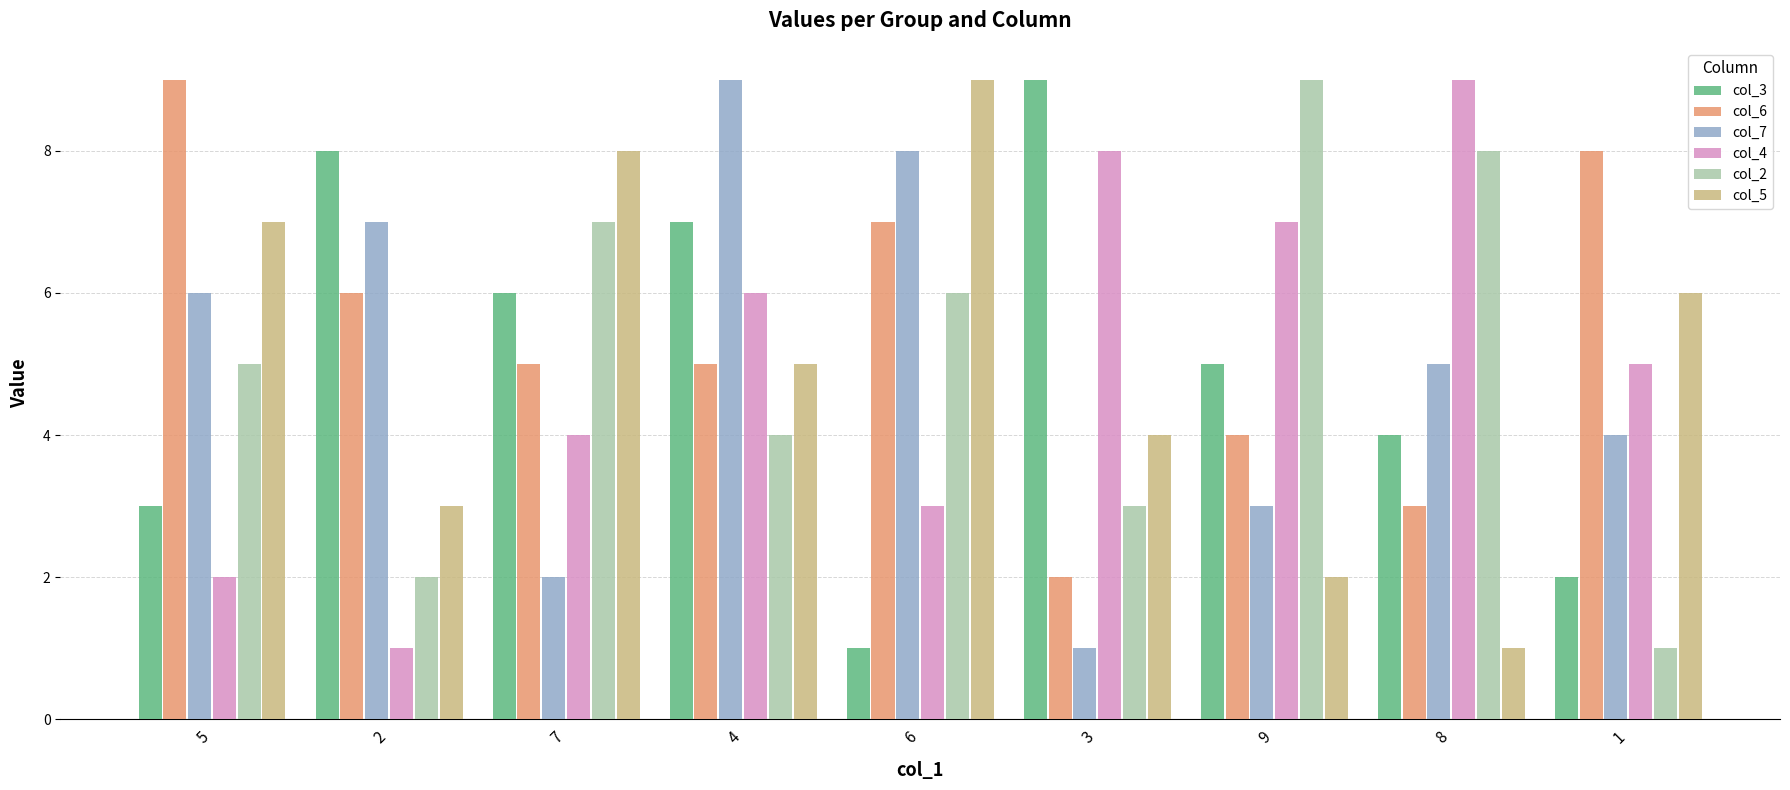

The value of col_5 at 5 is 7. True or false?

True